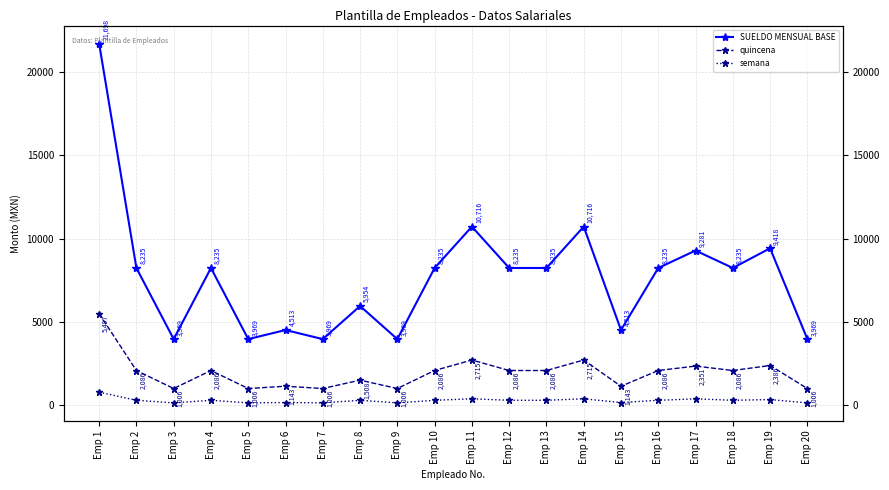

What is the value of the SUELDO MENSUAL BASE point at the 13th from the left?

8234.8